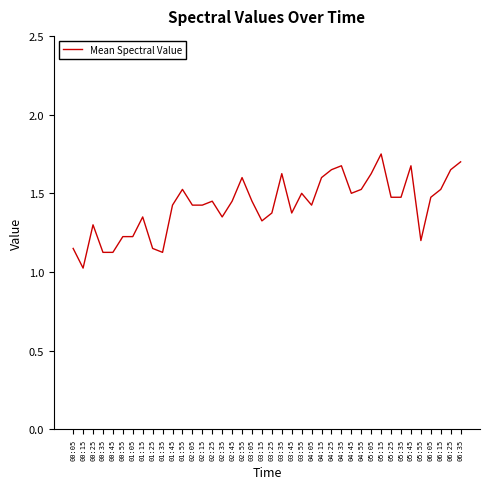

True or false: the data shows 1.3 at 02:35.

True